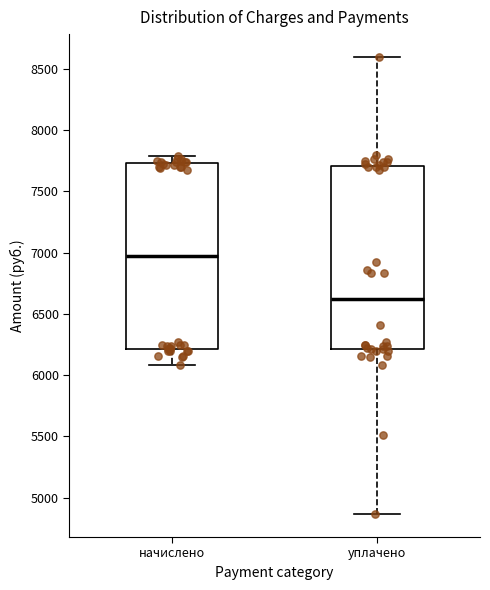

Which box's median line is the lowest?

уплачено